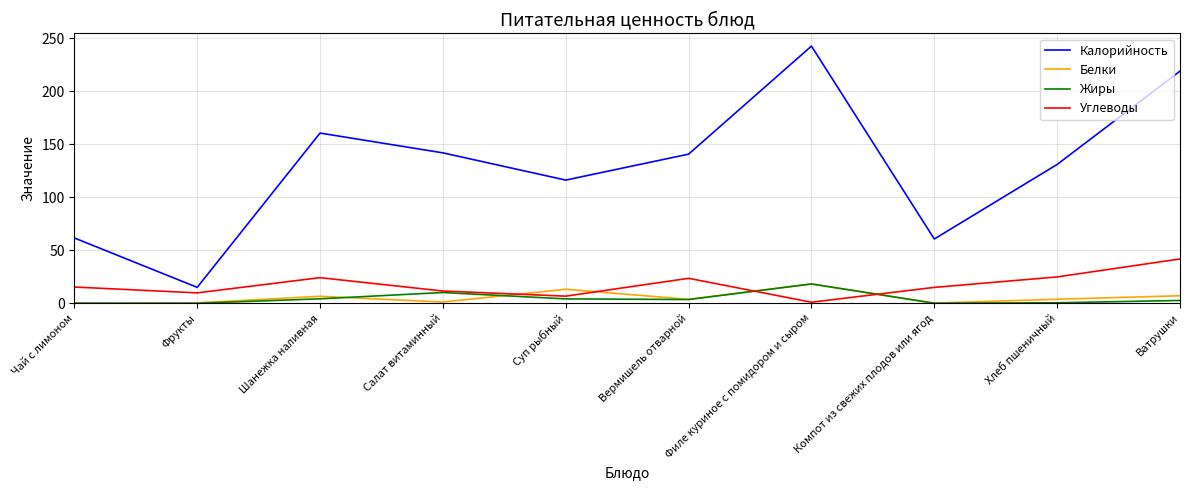

Does the chart display data point markers on the line(s)?

No